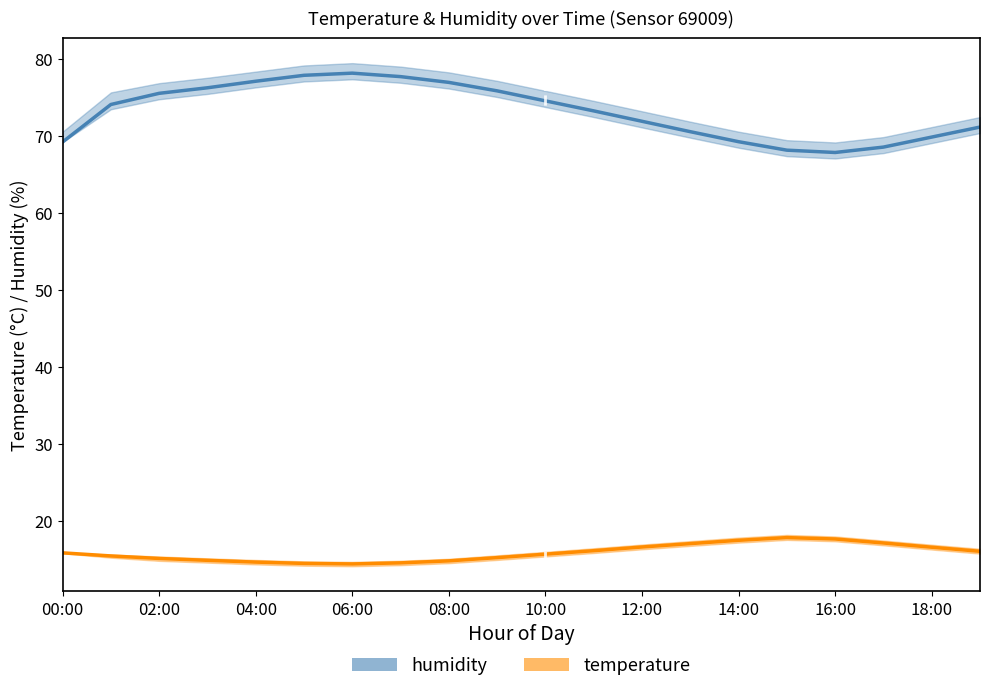

What is the approximate value of humidity at 18:00?

69.8